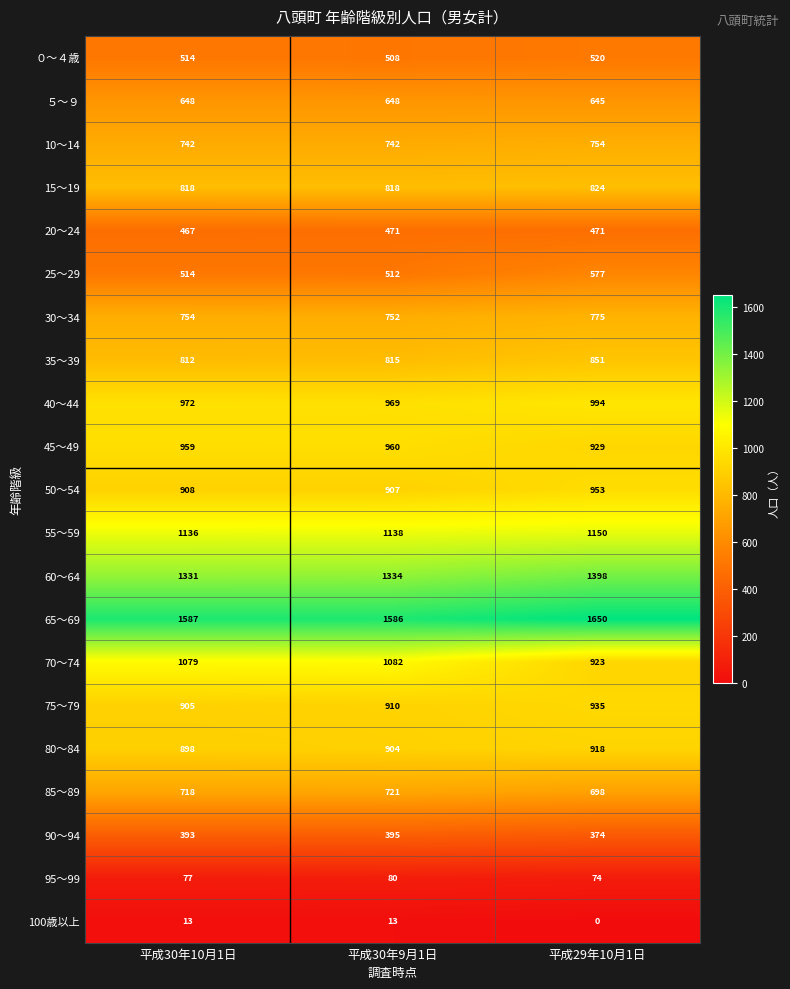

Which category has the lowest value in the 75～79 series?

平成30年10月1日